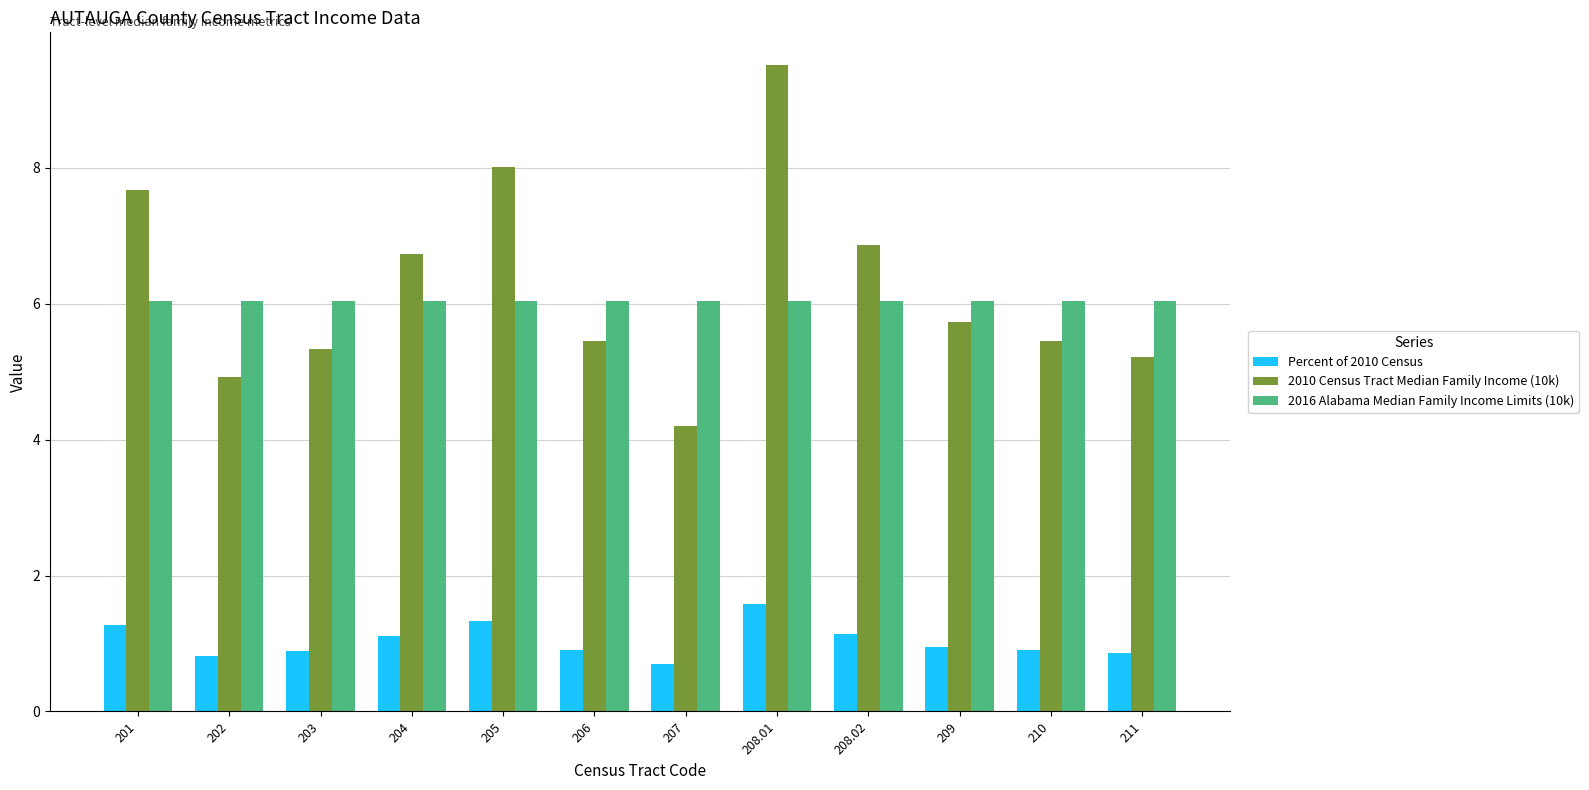

How many groups of bars are there?

12